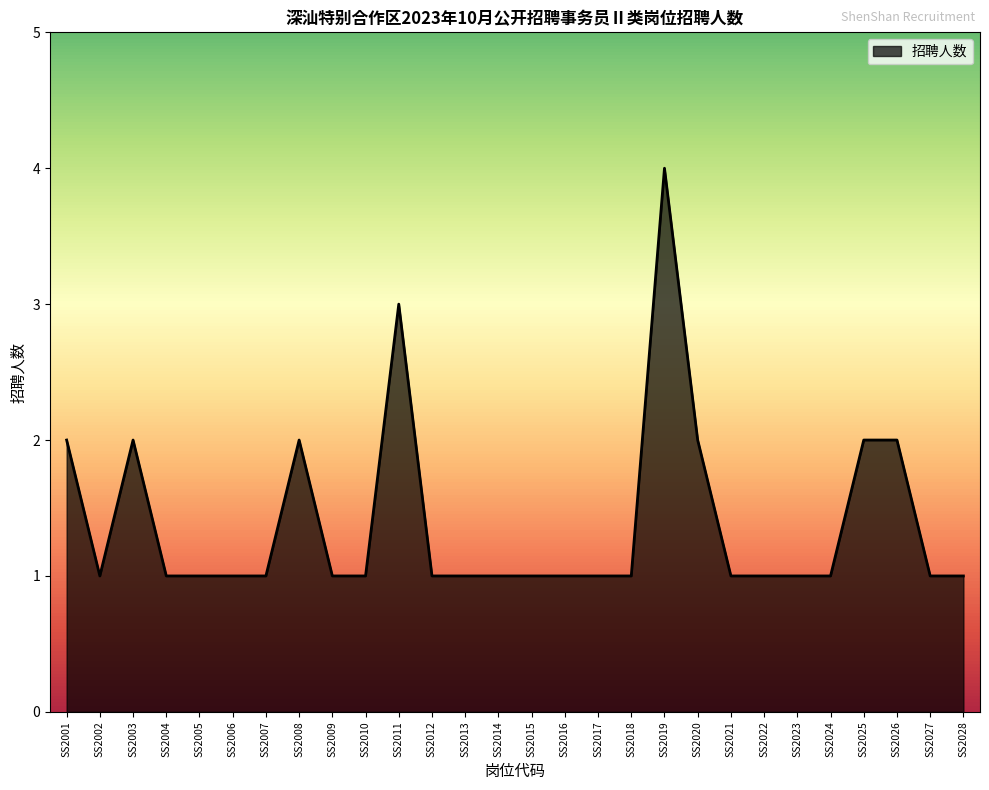

What is the maximum value shown in the chart?

4